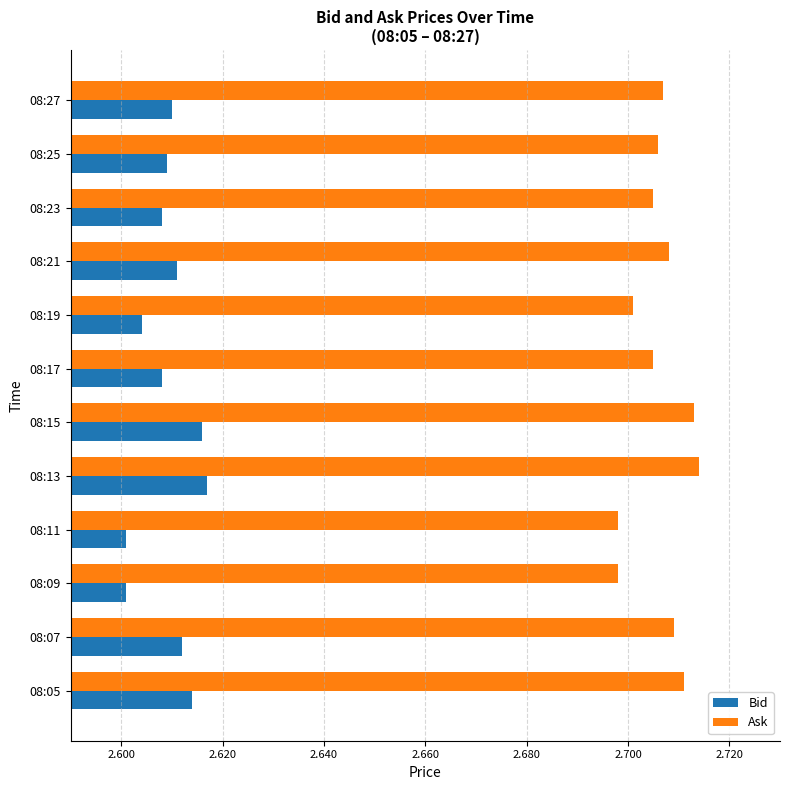

What is the sum of all Ask values?

32.5